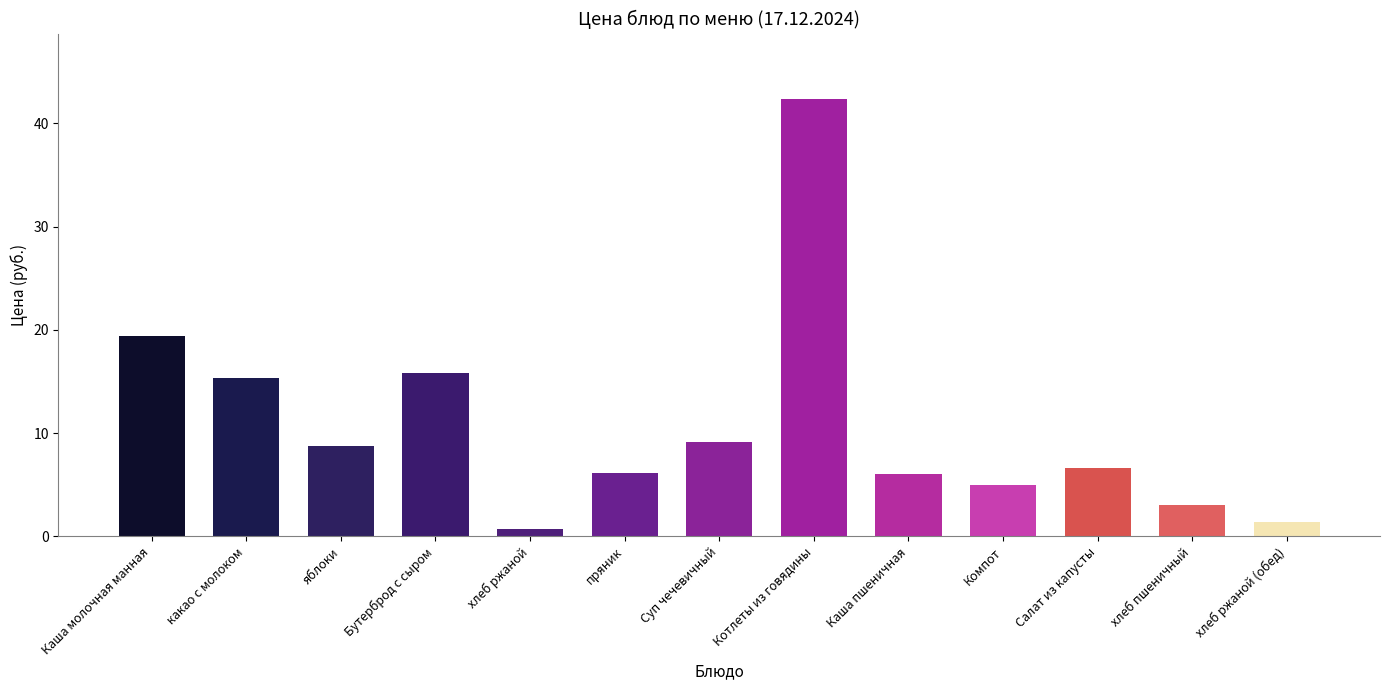

Where does the data first go above 6?

Каша молочная манная